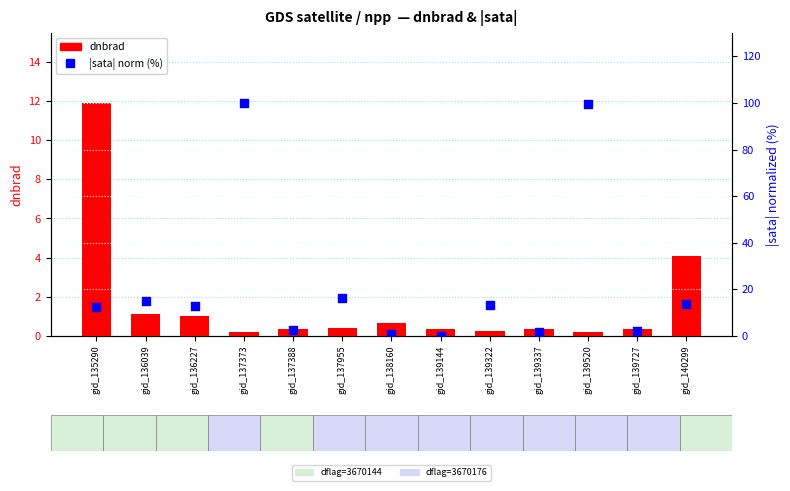

At which category is the sum across all series the highest?

gid_137373